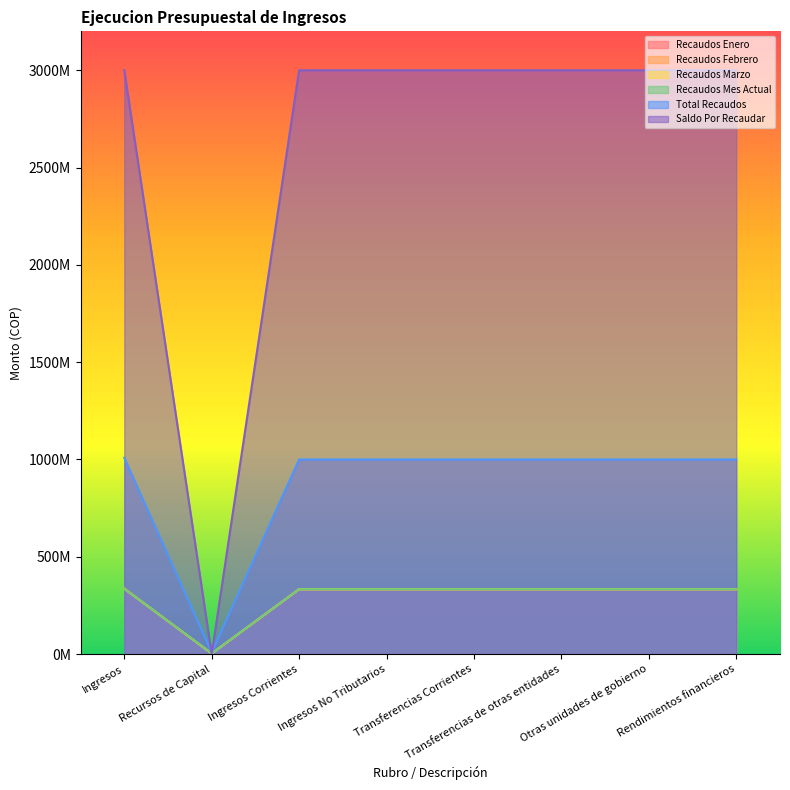

True or false: Recaudos Mes Actual has more than 1 interior local peaks.

False